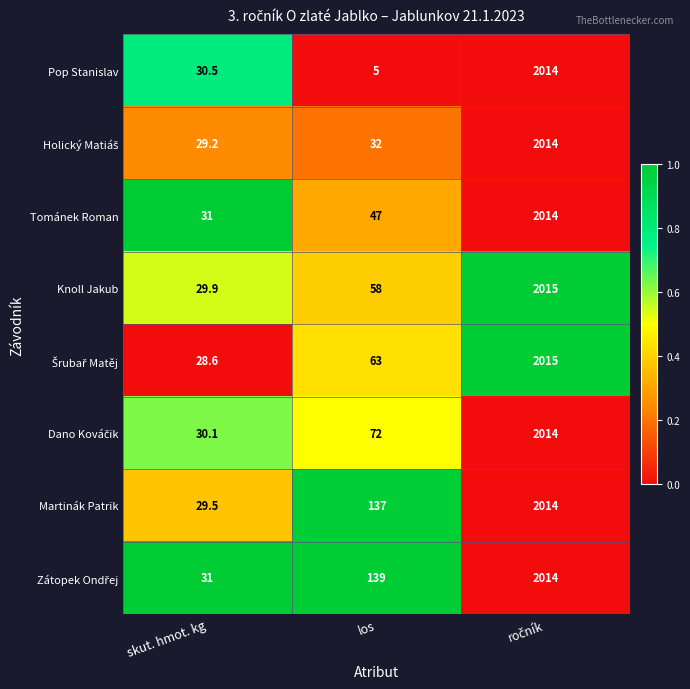

What is the total value across all series at skut. hmot. kg?

239.8